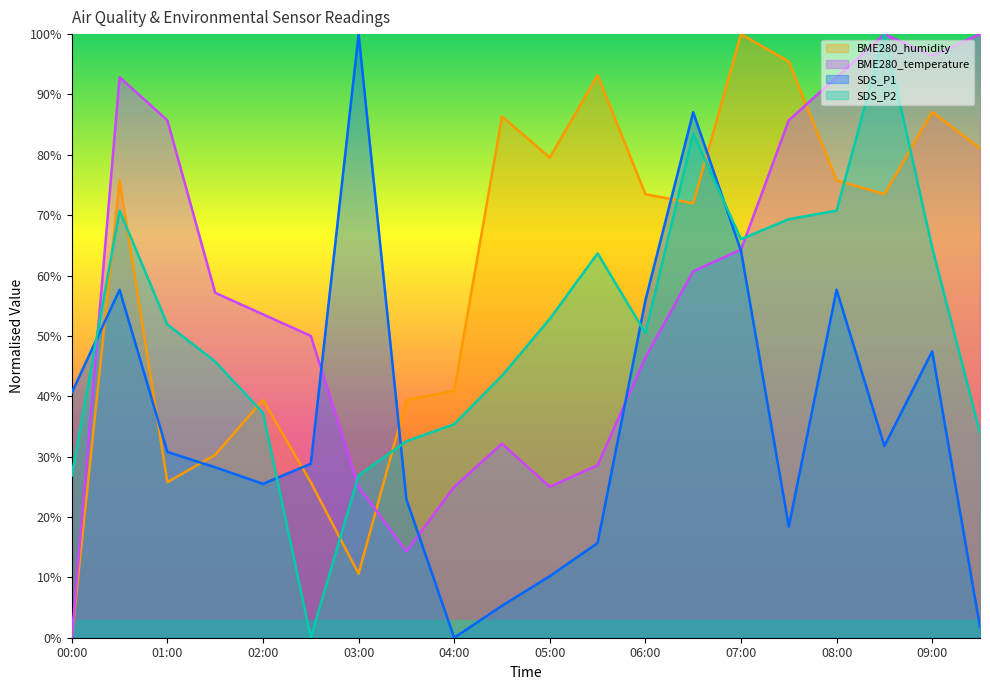

How many interior local peaks does the SDS_P1 series have?

5